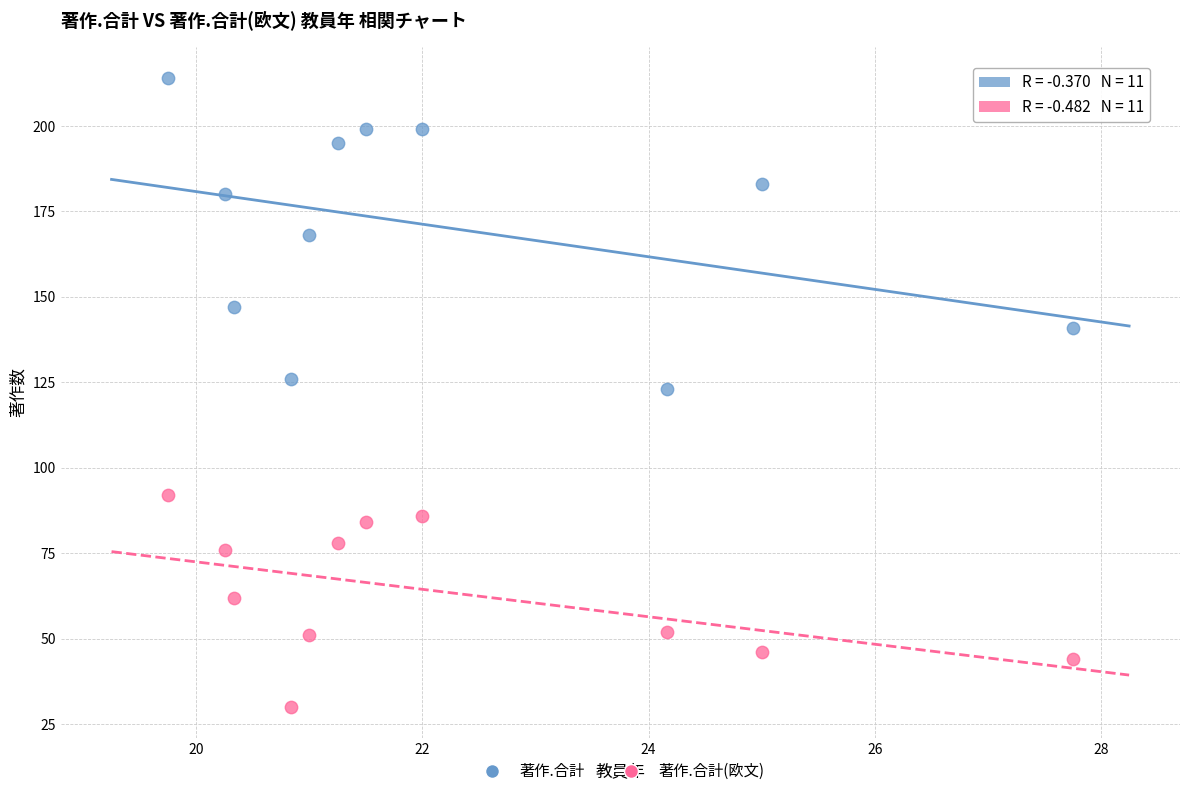

Across all data points, what is the range of Y values (max minus min)?

184